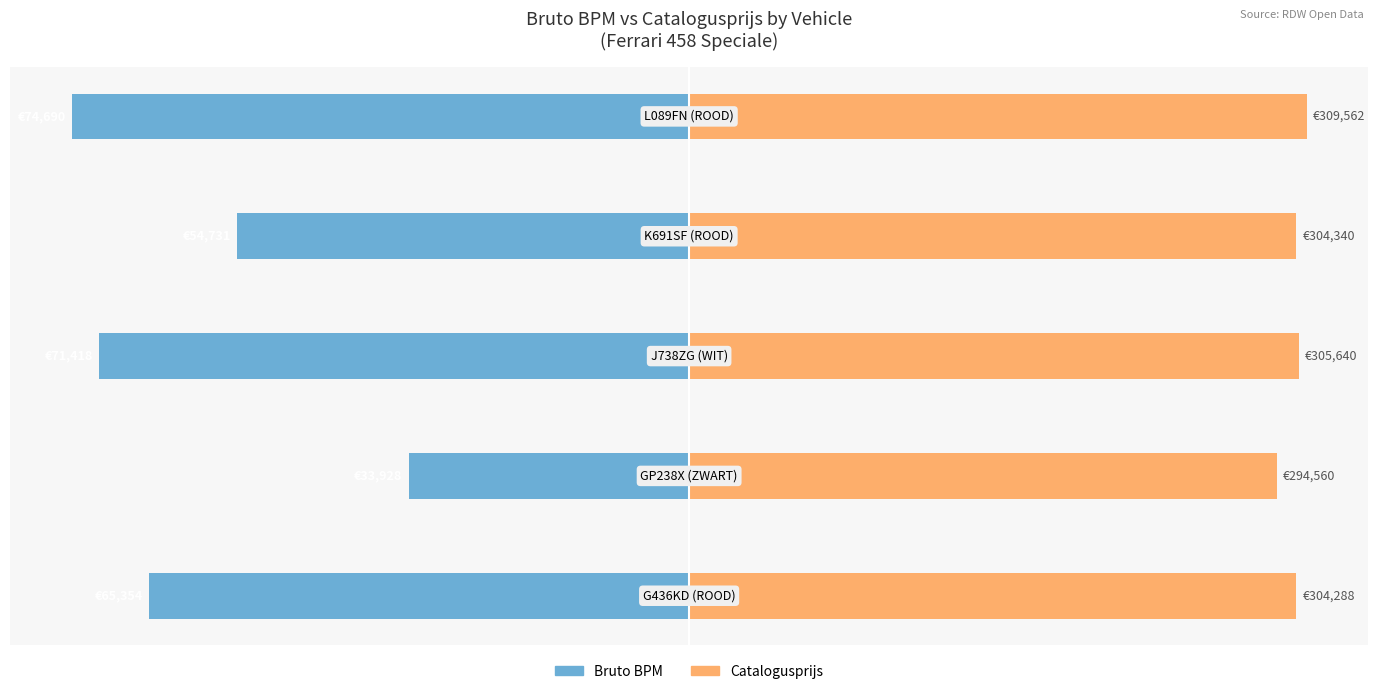

The Bruto BPM series shows -23.3 at −60. True or false?

False